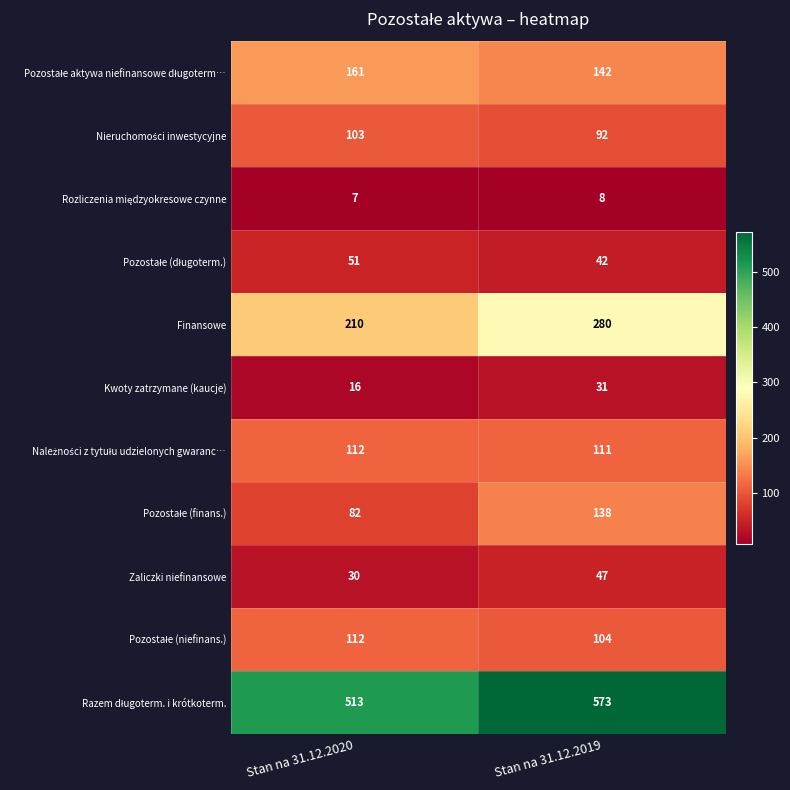

What is the spread (max minus min) of values at Stan na 31.12.2020?

506